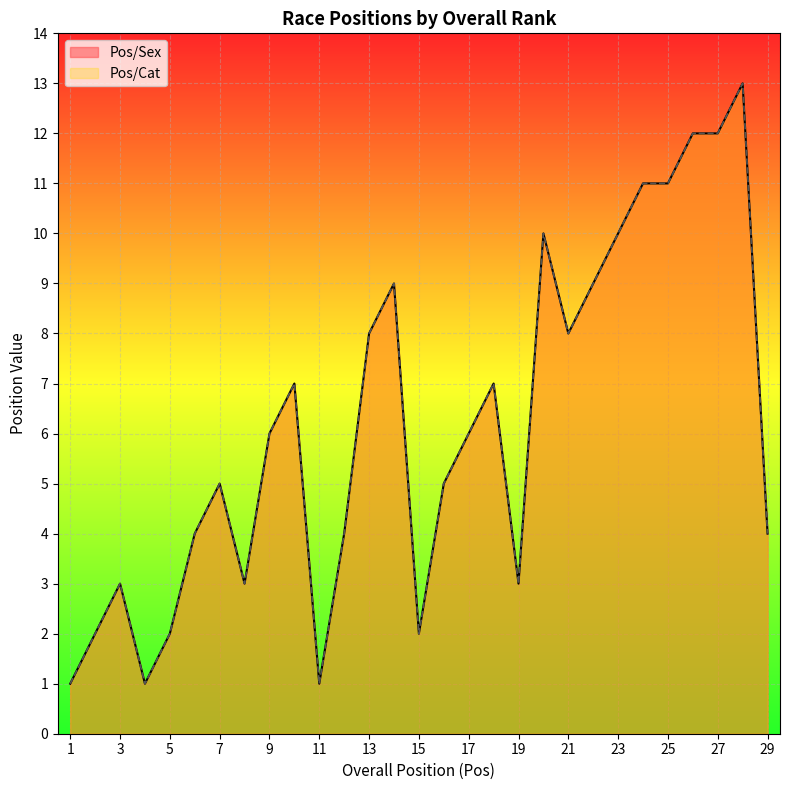

True or false: Pos/Cat and Pos/Sex intersect in this chart.

False